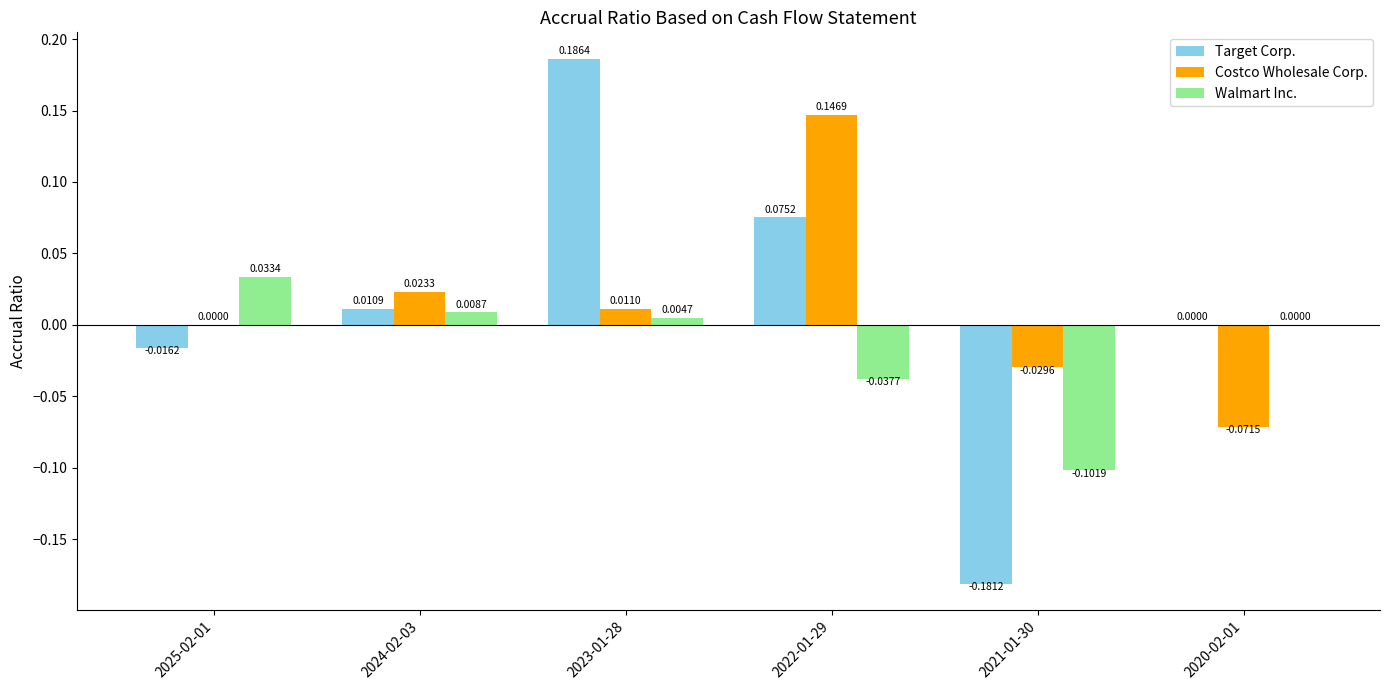

Between 2022-01-29 and 2020-02-01, which series saw the biggest shift?

Costco Wholesale Corp.